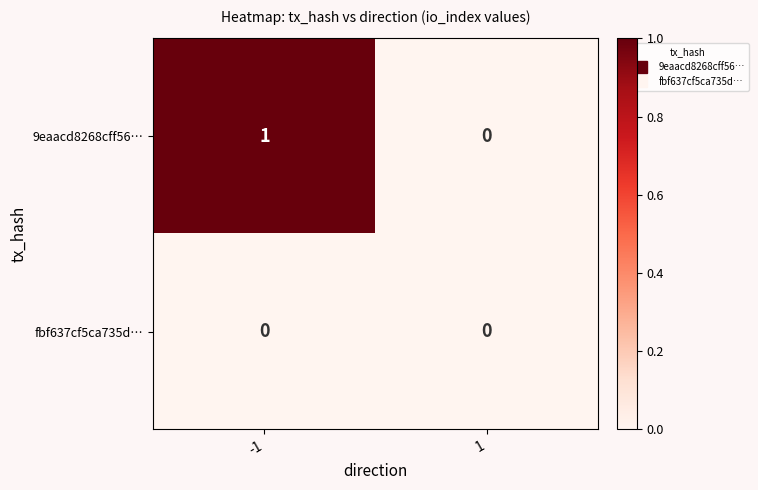

True or false: fbf637cf5ca735d… has a value of 0 at -1.

True